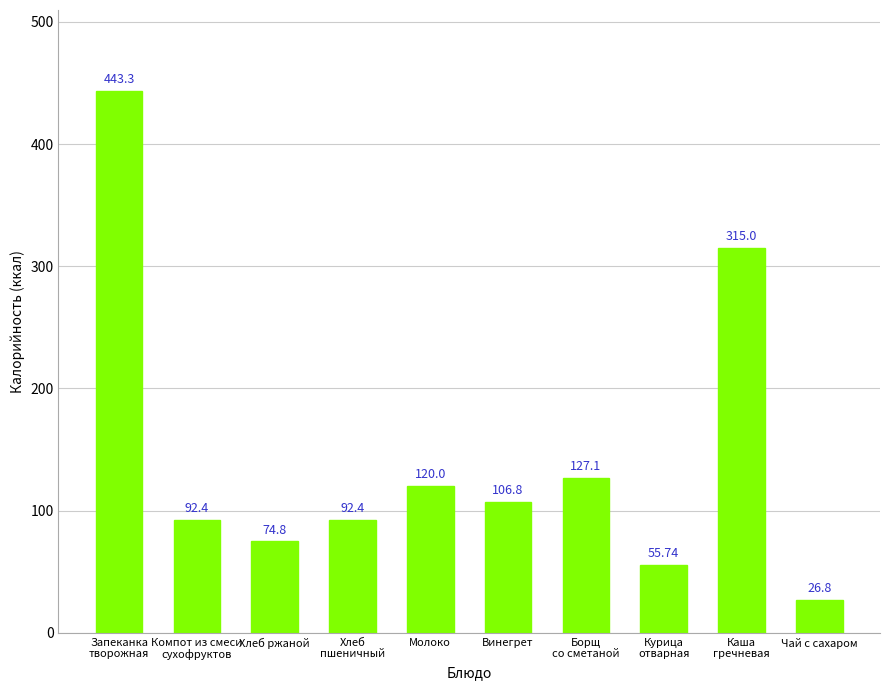

What is the label of the 5th bar from the right?

Винегрет